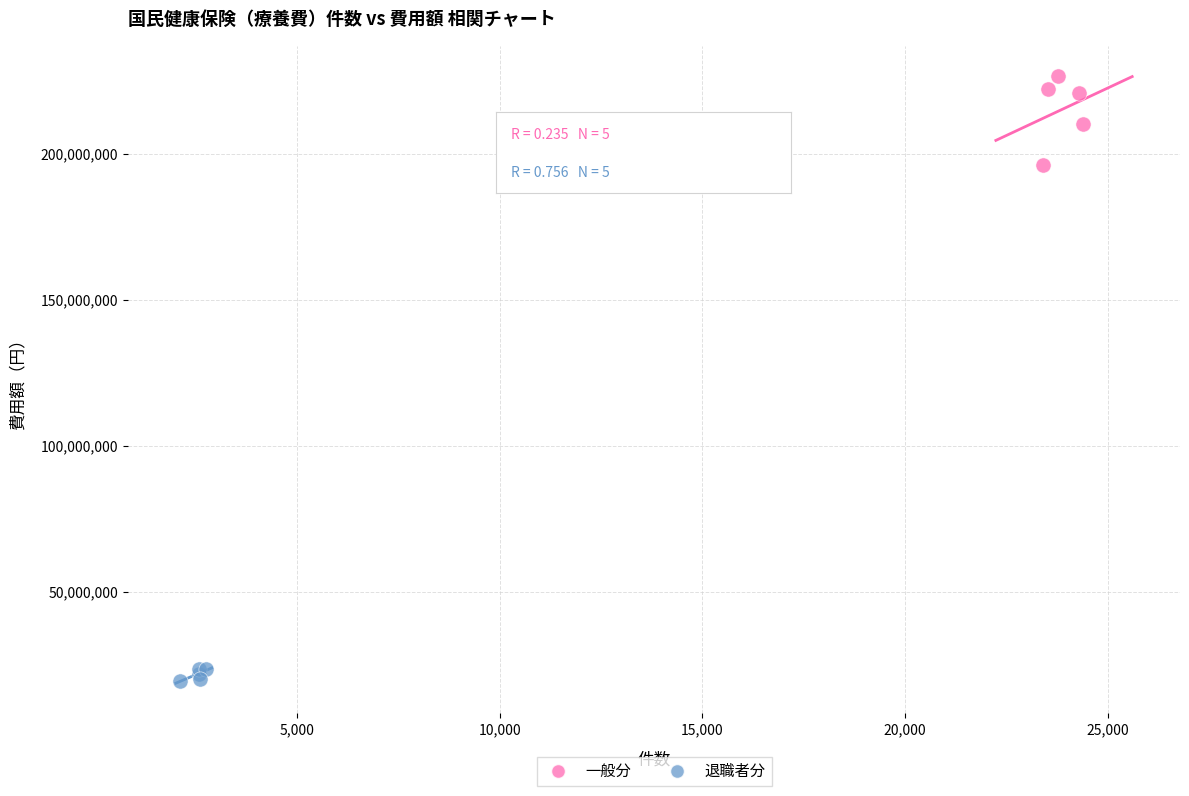

Which series contains the lowest Y value?

退職者分